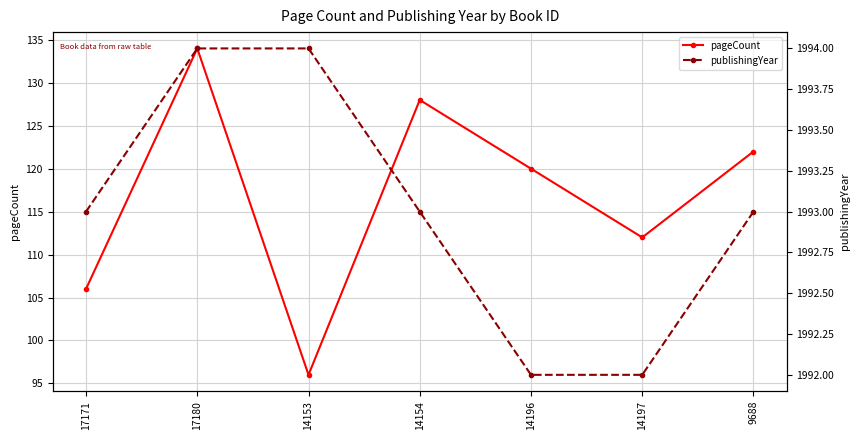

Between 14154 and 17171, which is larger?

14154